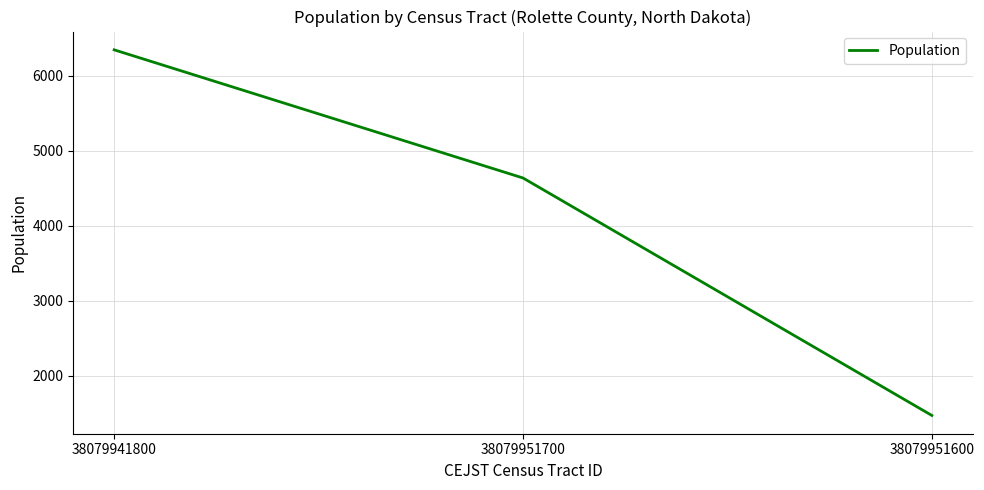

At which label does the data first exceed 4635?

38079941800